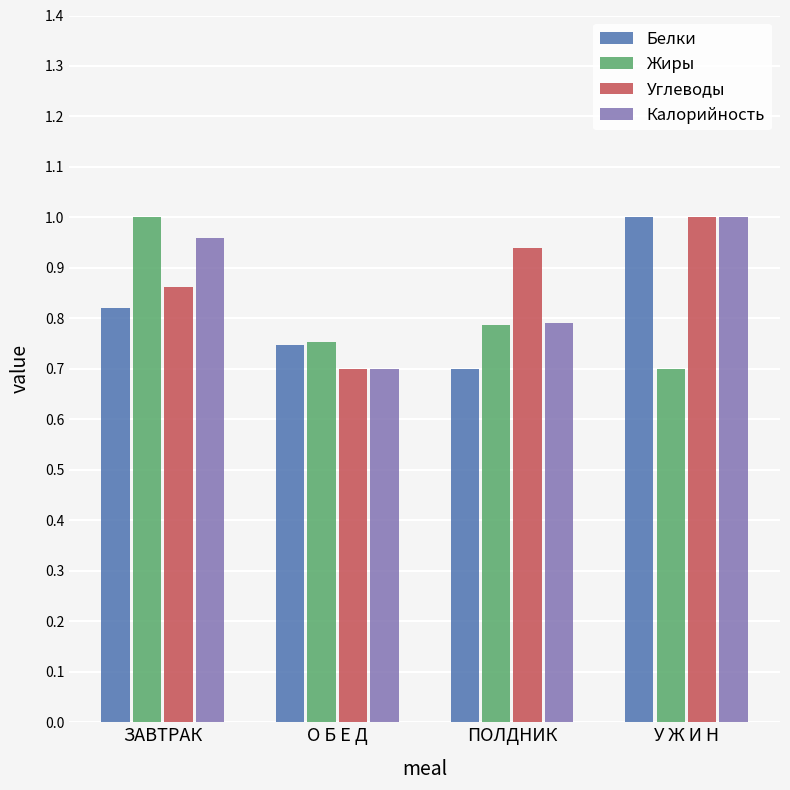

What is the total value across all series at ЗАВТРАК?

3.6